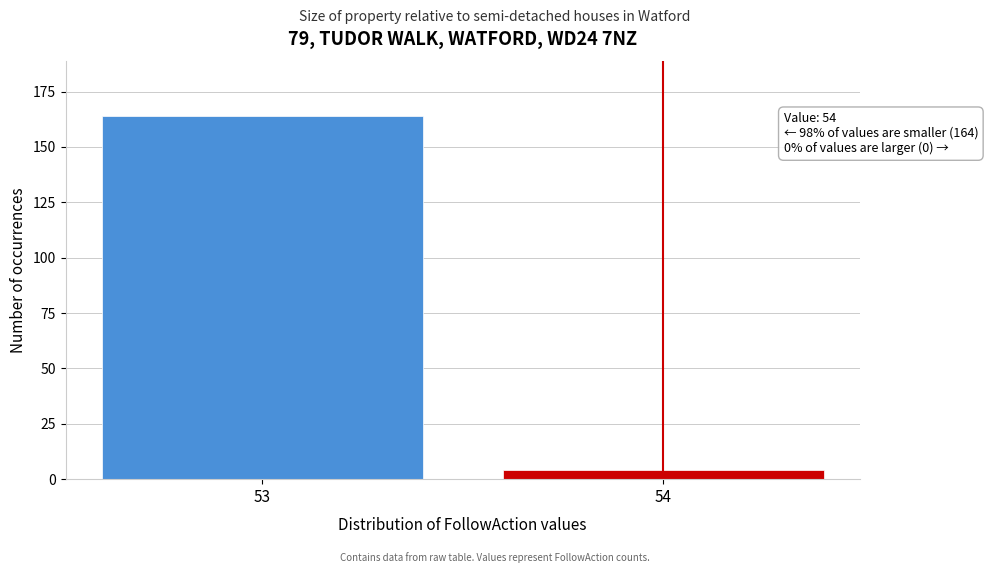

Reading right to left, transcribe all the data shown in this chart.

4	164